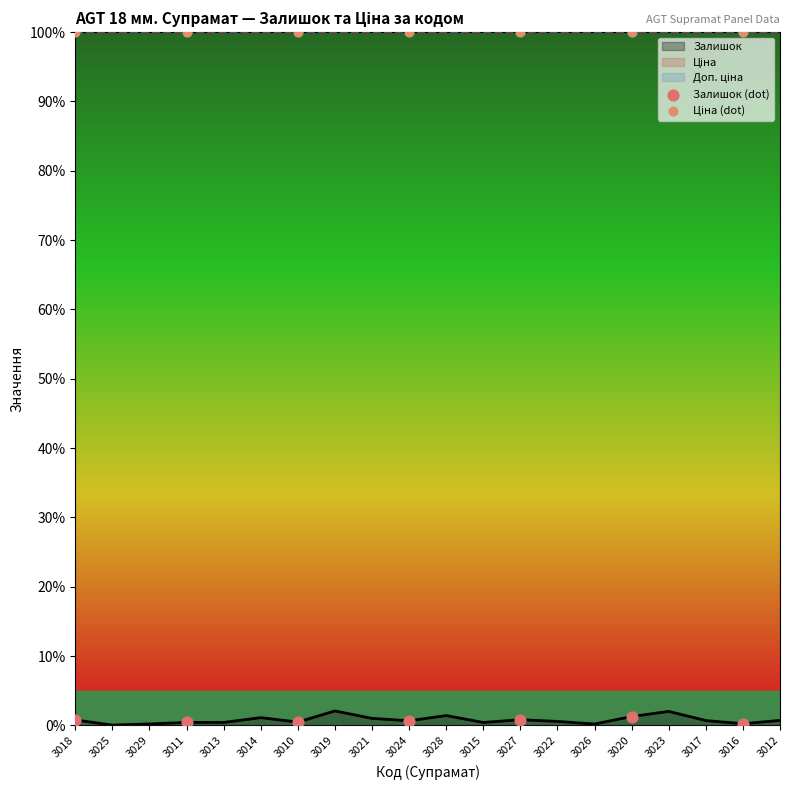

What is the maximum value for Залишок?

2.1